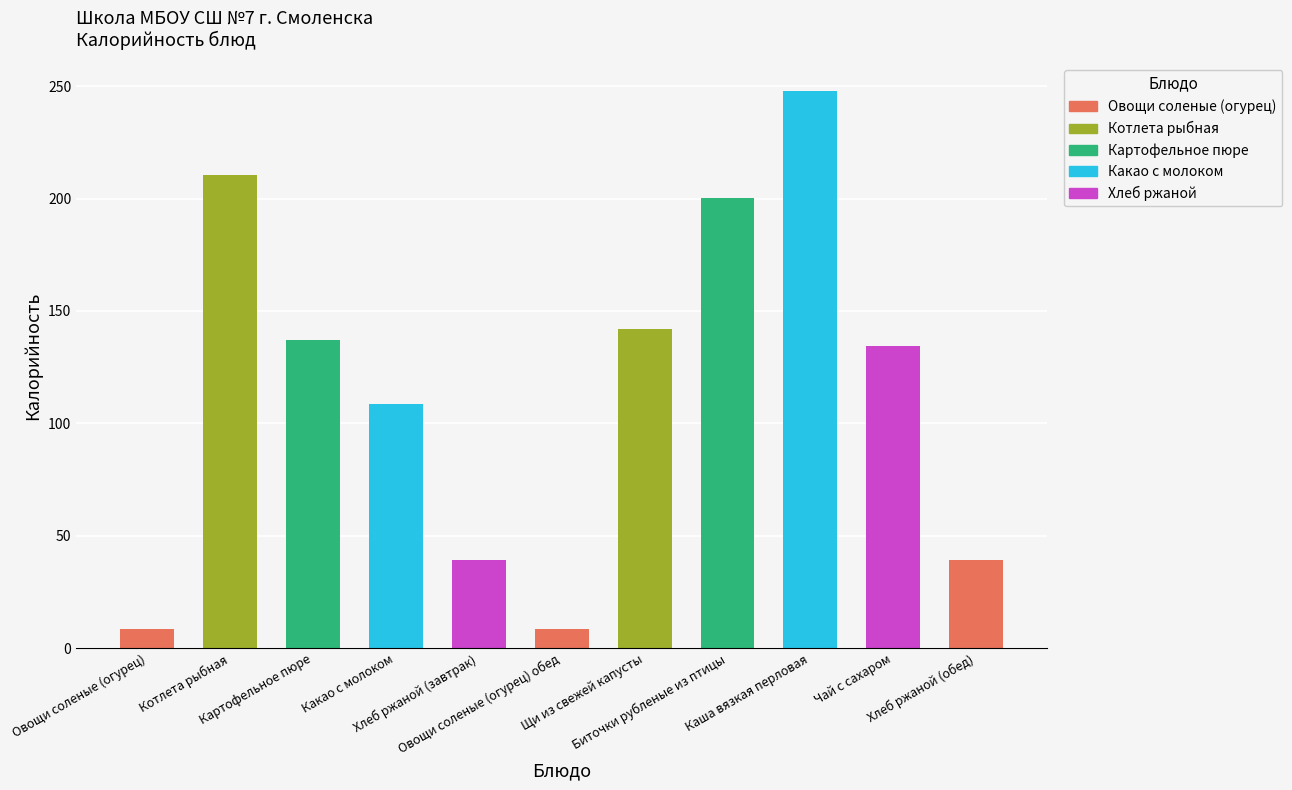

Read the value at Хлеб ржаной (завтрак).

39.1